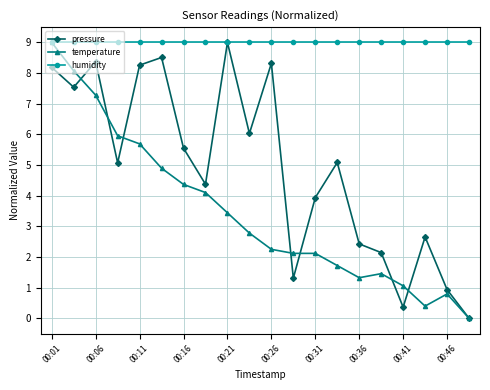

What is the value of the temperature point at the 14th from the left?

1.7